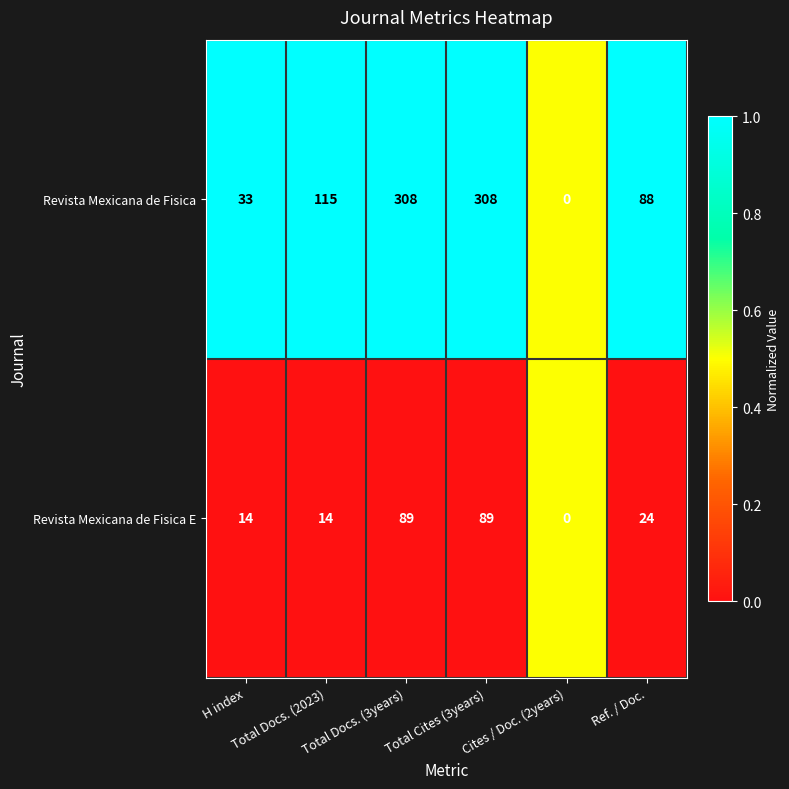

What is the greatest value displayed?

308